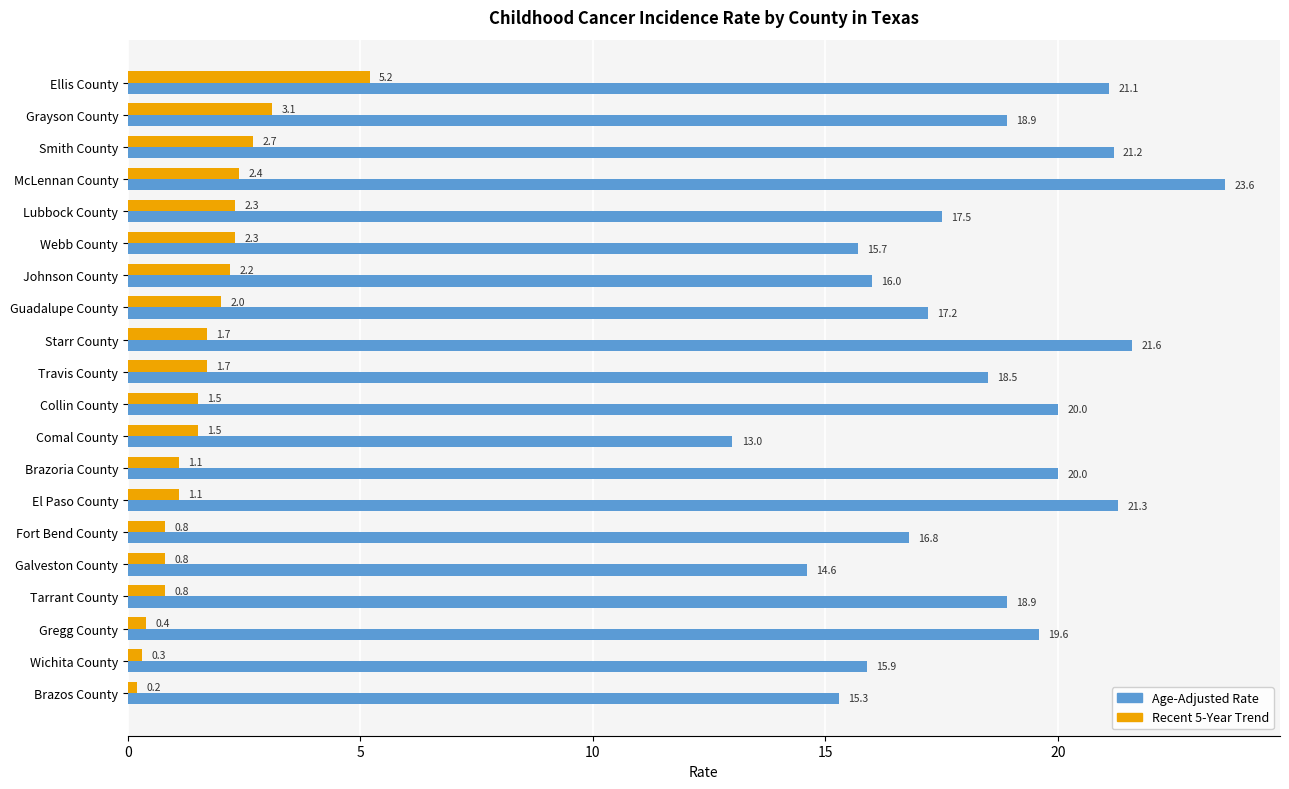

The Recent 5-Year Trend series shows 3.5 at Johnson County. True or false?

False